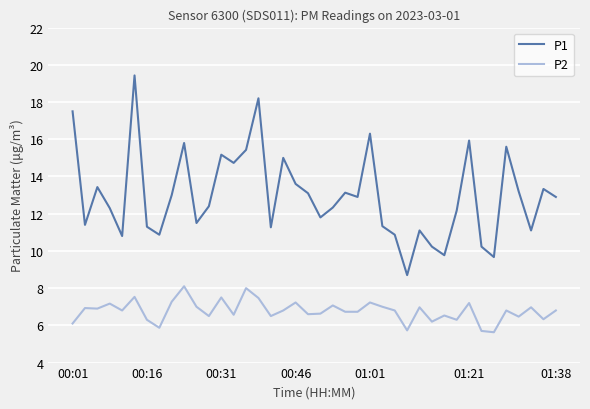

What is the highest value of the P1 series?

19.4